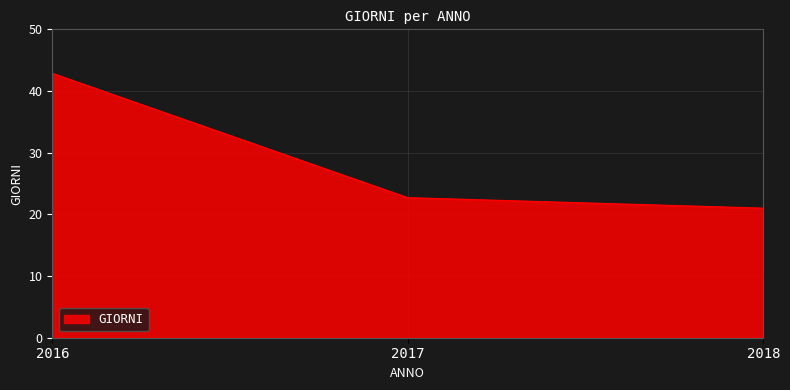

What is the minimum value shown in the chart?

21.0